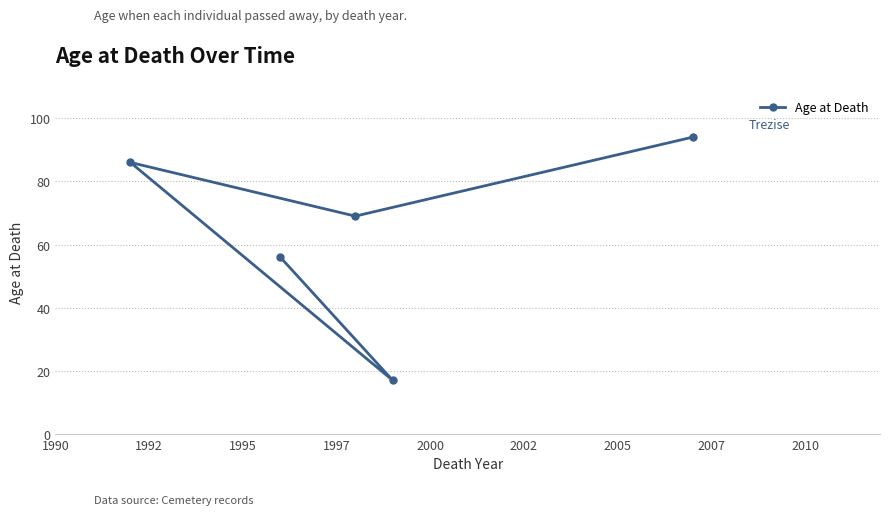

What is the value of the 2nd point from the left?

56